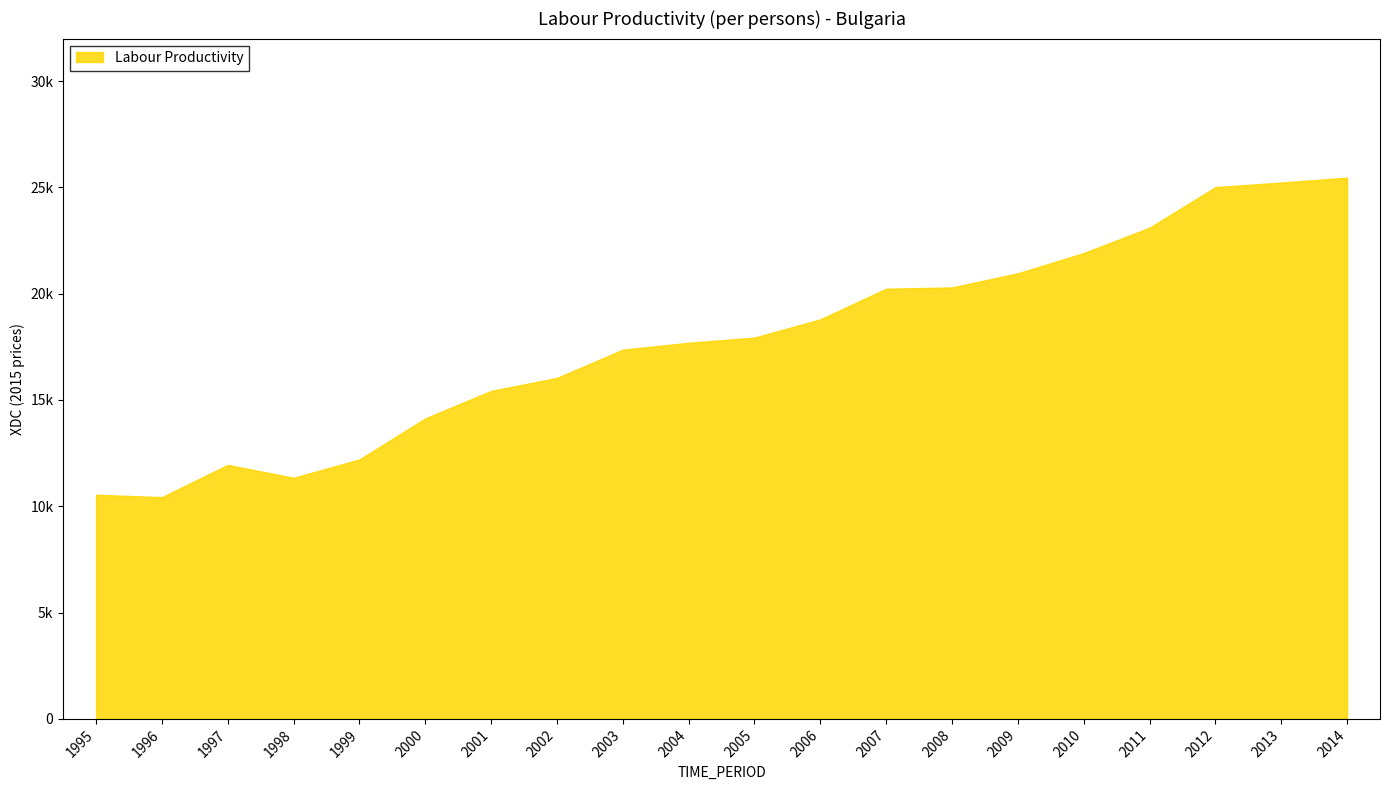

True or false: the data shows 21910.8 at 2010.

True